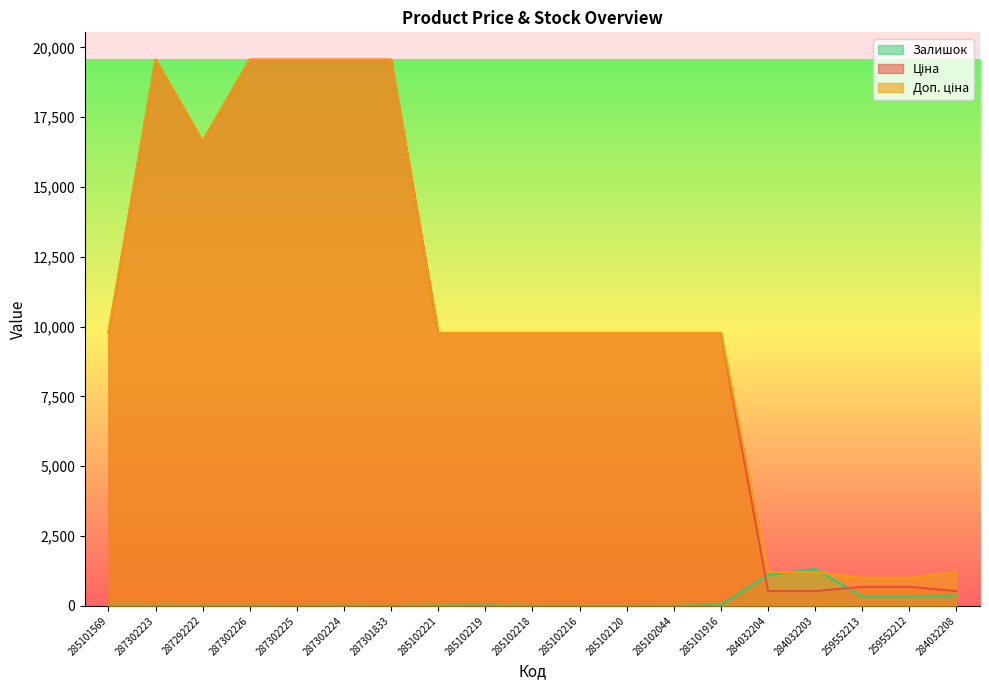

Does the chart display data point markers on the line(s)?

No